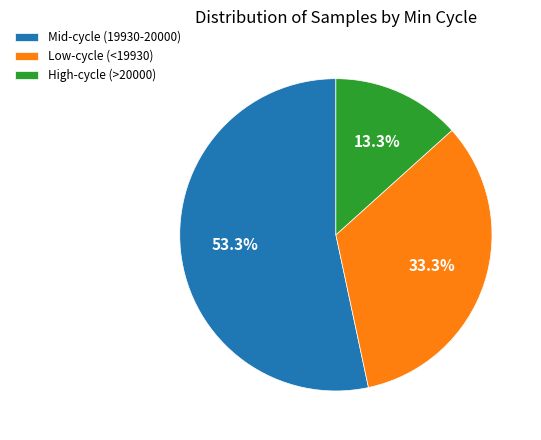

What is the largest slice in the pie chart?

Mid-cycle (19930-20000)